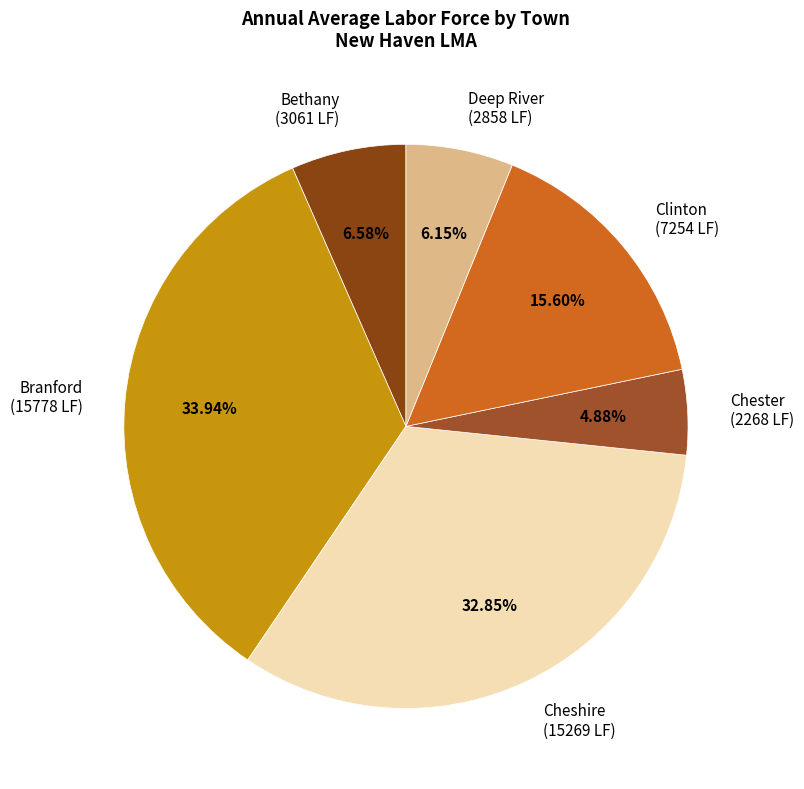

Count the number of slices in the pie.

6